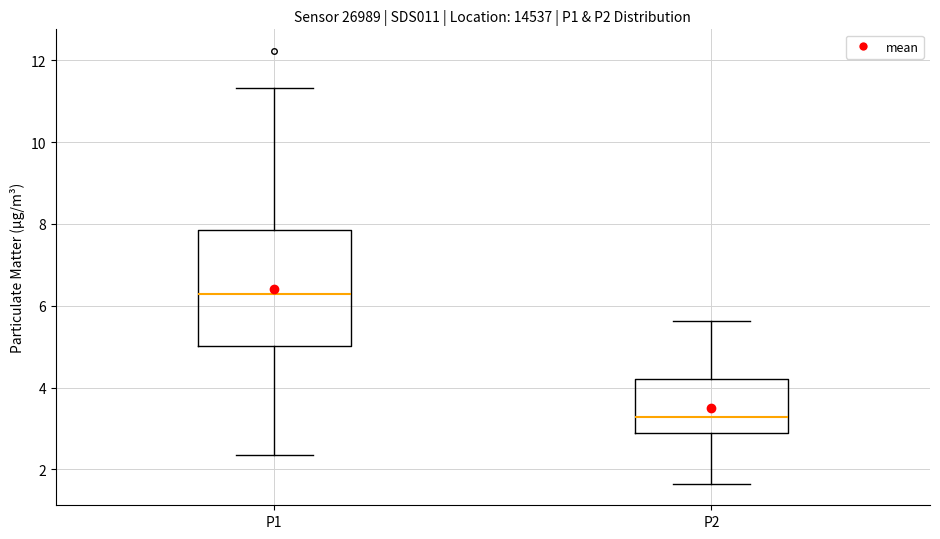

Reading left to right, read every box against the y-axis: the position of its median line, the range the box covers, and the ends of its whiskers. The values are not printed on the chart, so give them approximately, as read against the axis.

P1: median 6.2, box 5.0 to 7.8, whiskers 2.4 to 11.4
P2: median 3.2, box 2.8 to 4.2, whiskers 1.6 to 5.6